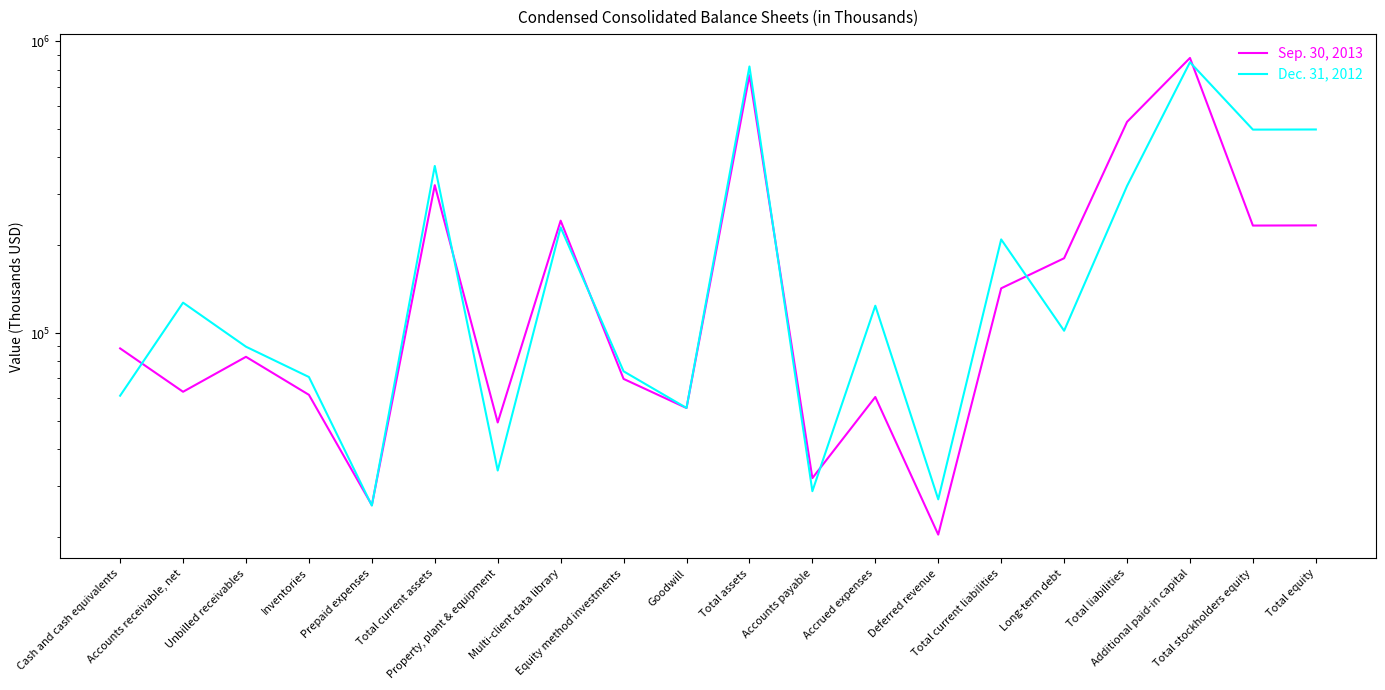

What is the sum of all Sep. 30, 2013 values?

4136961